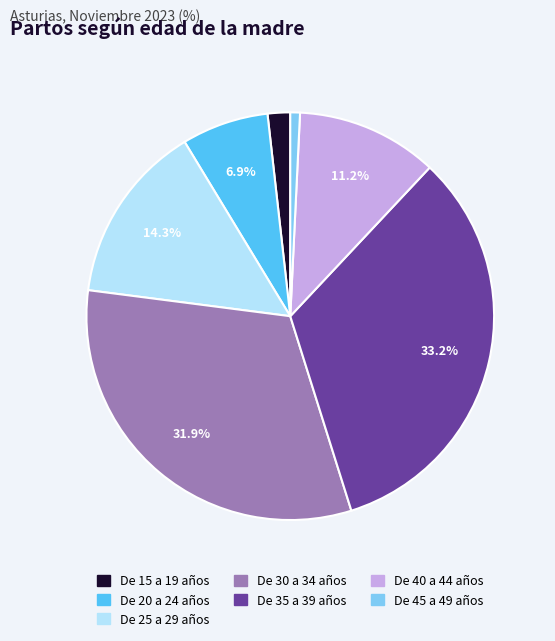

What percentage is NOT represented by De 30 a 34 años?

68.1%